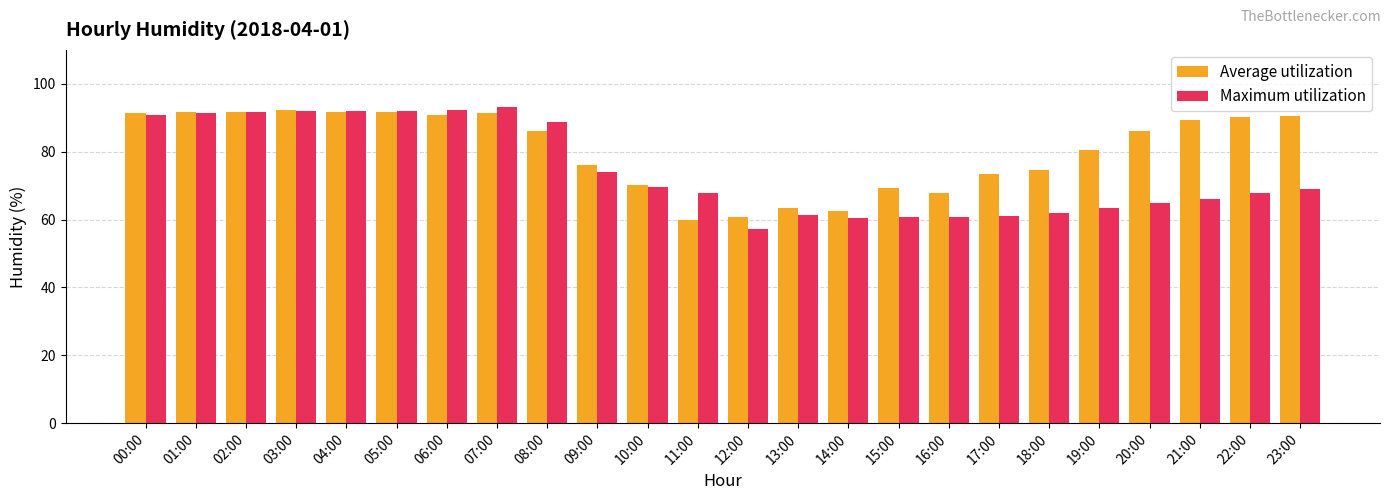

At which label does Maximum utilization first exceed 69?

00:00